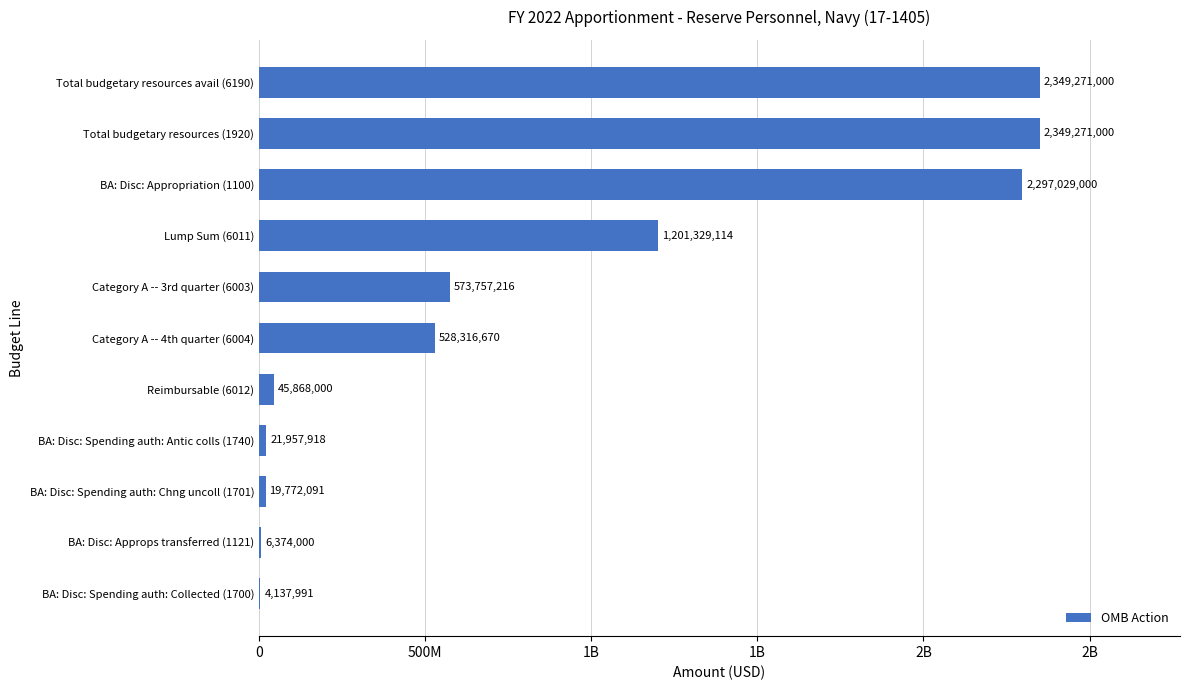

Where is the data nearest to the value 1176704495?

Lump Sum (6011)